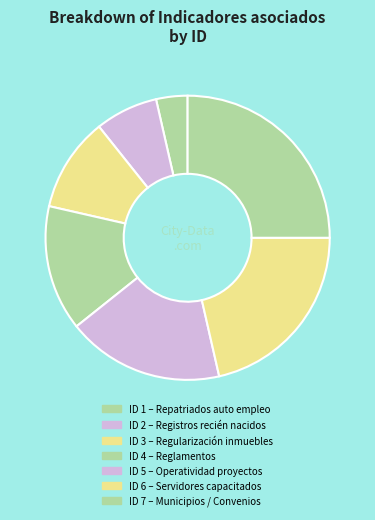

To the nearest percent, what is the difference between the ID 1 and ID 2 slice percentages?

4%